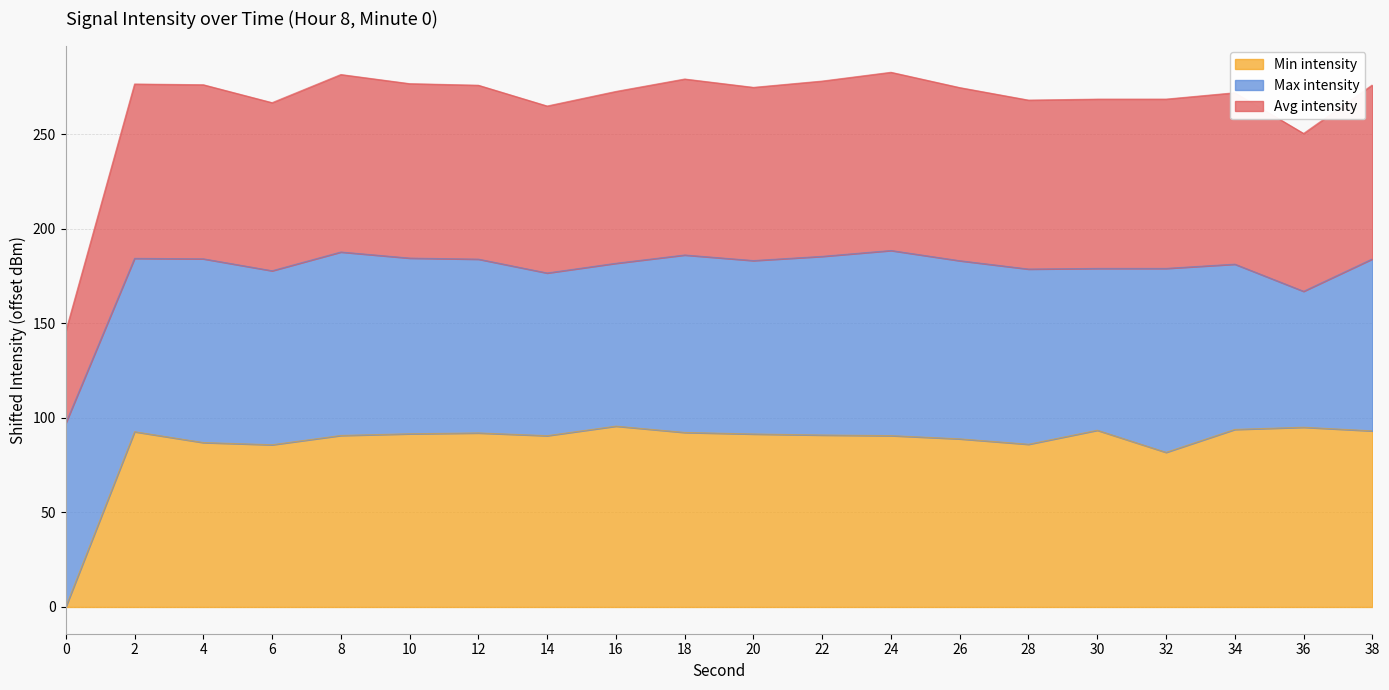

Which has a higher value, 4 or 10?

10